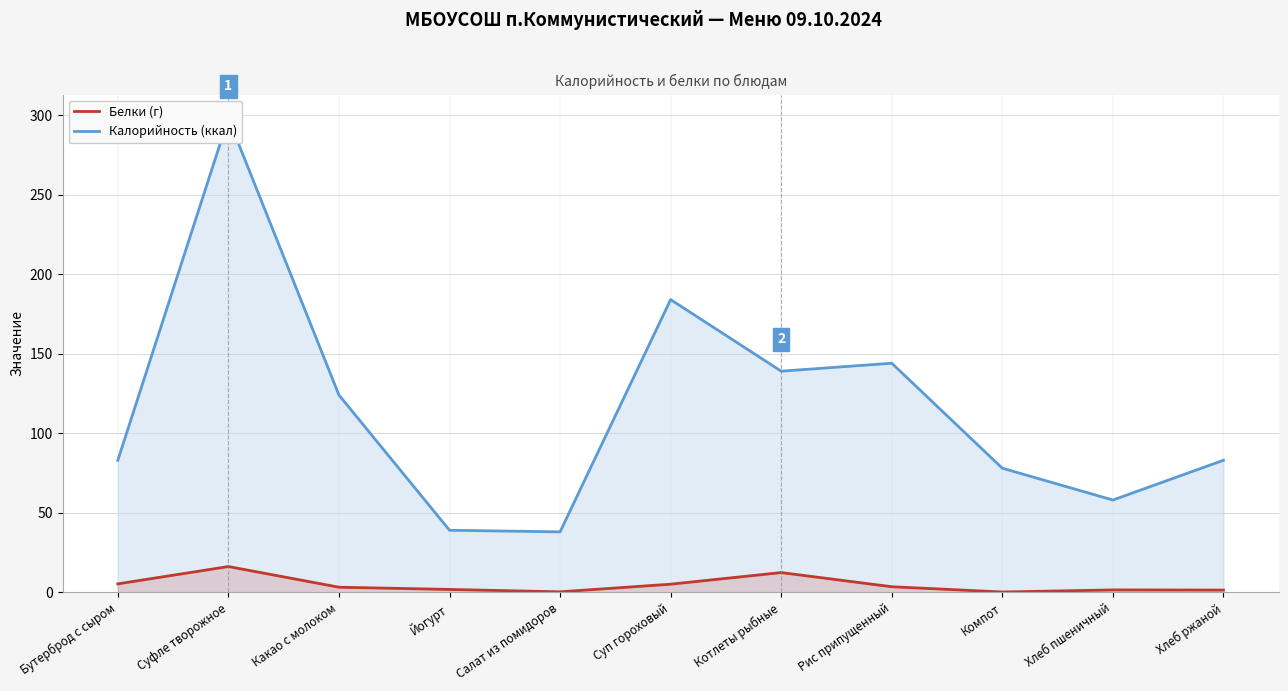

True or false: Белки (г) and Калорийность (ккал) intersect in this chart.

False